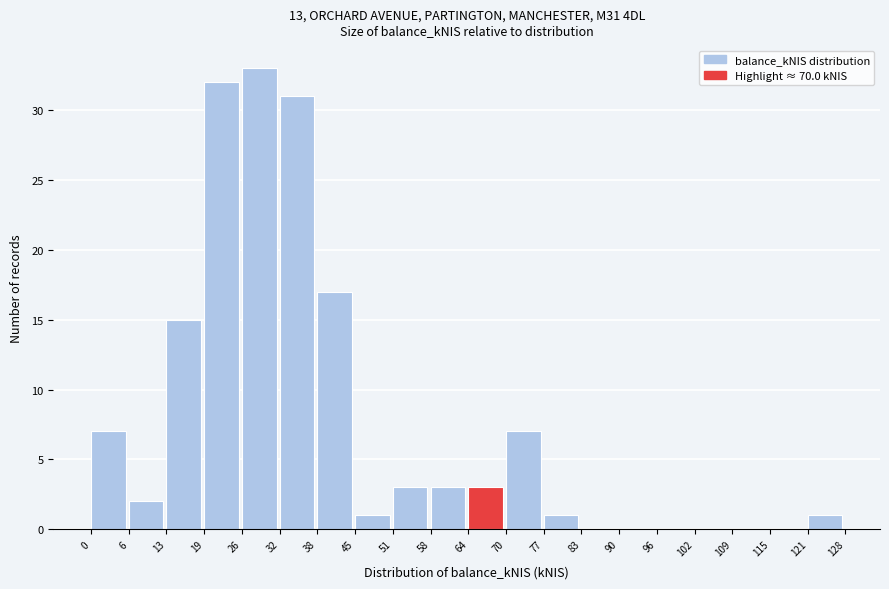

What is the height of the bar covering 0 to 6 on the x-axis? The values are not printed on the chart, so give them approximately, as read against the axis.

7